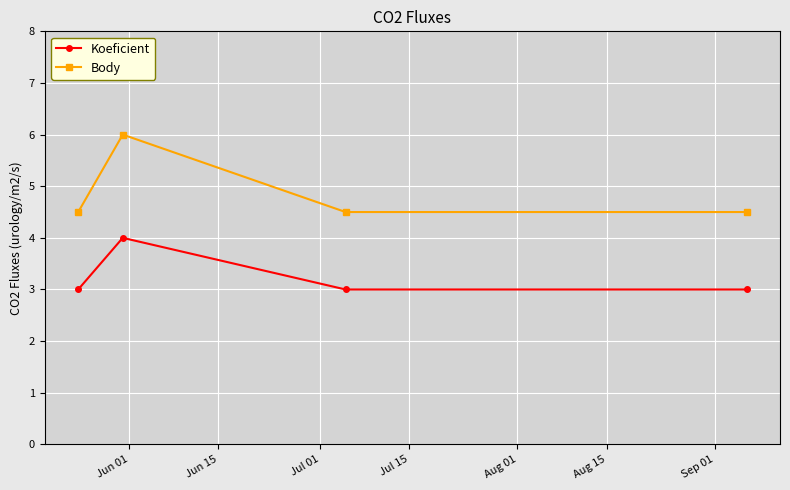

Rank the series by their maximum value, from highest to lowest.

Body, Koeficient